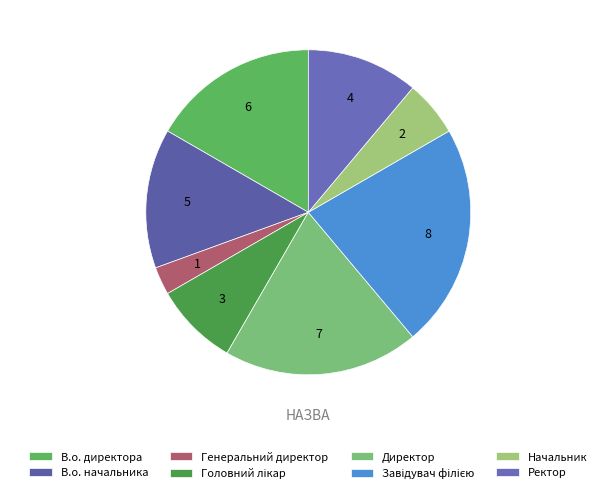

To the nearest percent, what portion does В.о. начальника represent?

14%